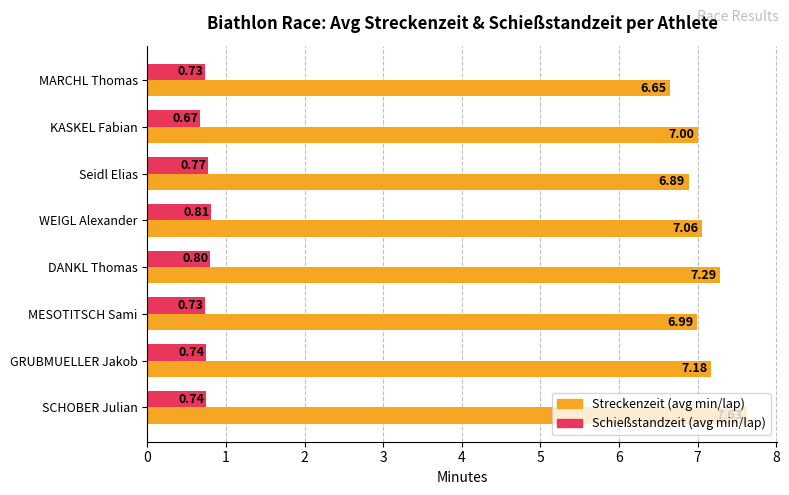

Which series has the widest spread of values?

Streckenzeit (avg min/lap)